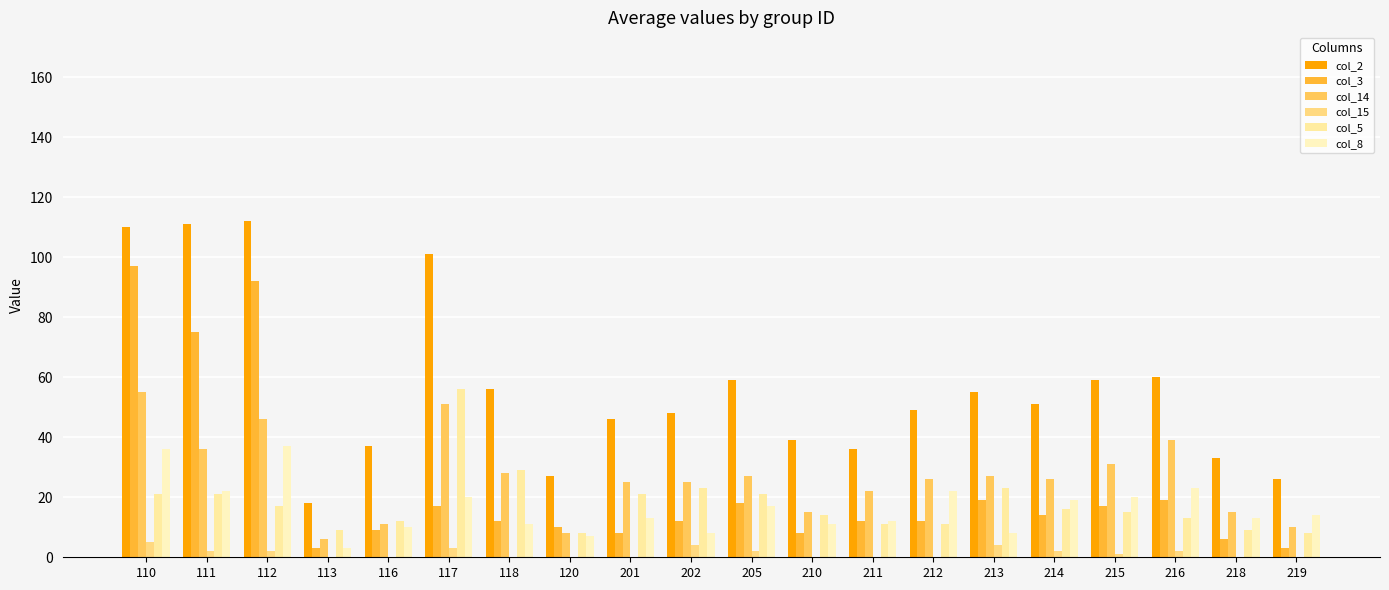

How many categories are shown in the chart?

20